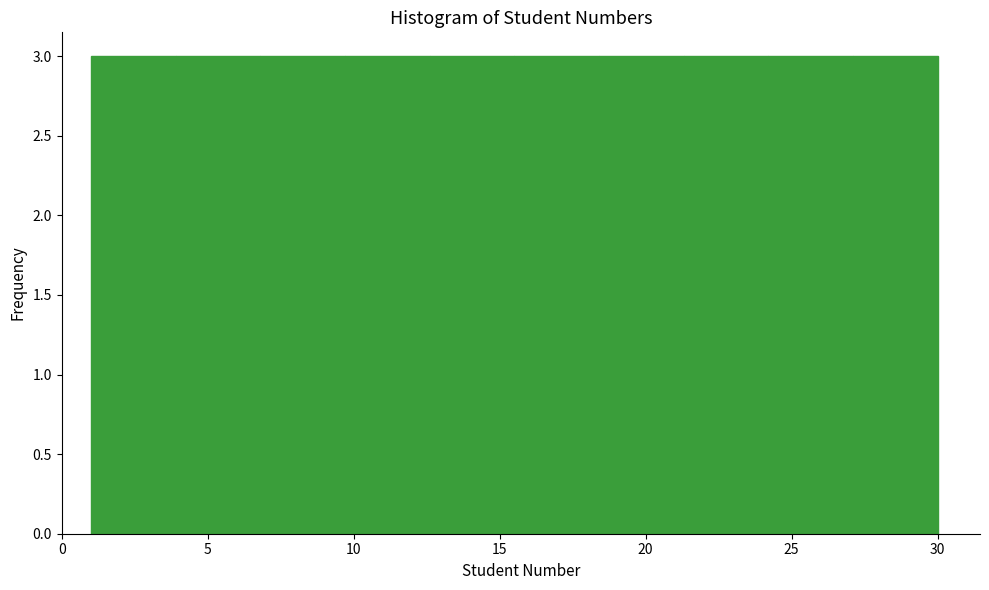

Reading left to right, transcribe this chart: for each bar, give the range it covers on the x-axis and its height. Neither the bar edges nor the heights are printed on the chart, so give them approximately, as read against the axes.

1.0 to 3.9: 3
3.9 to 6.8: 3
6.8 to 9.7: 3
9.7 to 12.6: 3
12.6 to 15.5: 3
15.5 to 18.4: 3
18.4 to 21.3: 3
21.3 to 24.2: 3
24.2 to 27.1: 3
27.1 to 30.0: 3